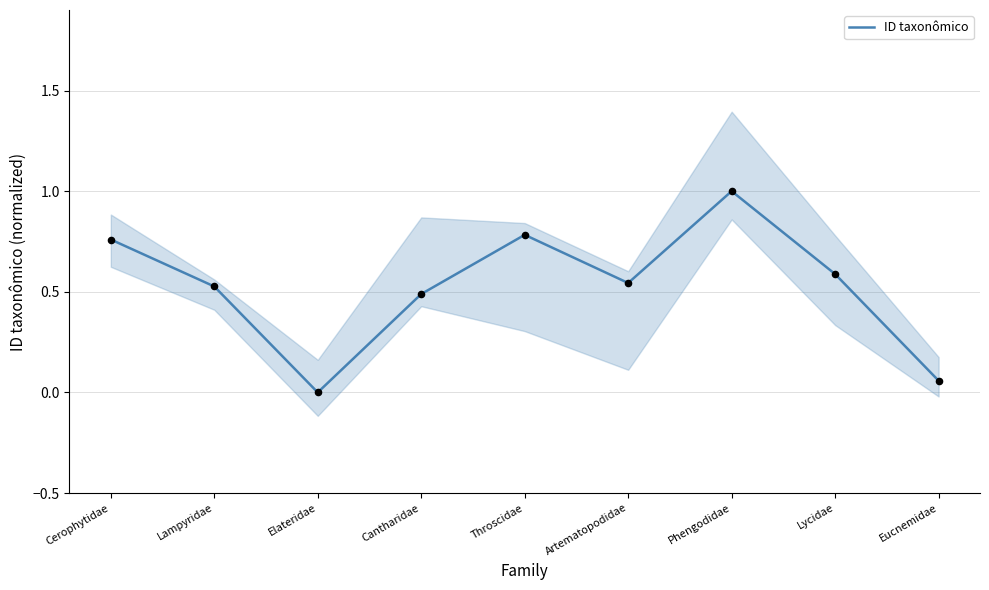

Between Cerophytidae and Cantharidae, which is larger?

Cerophytidae